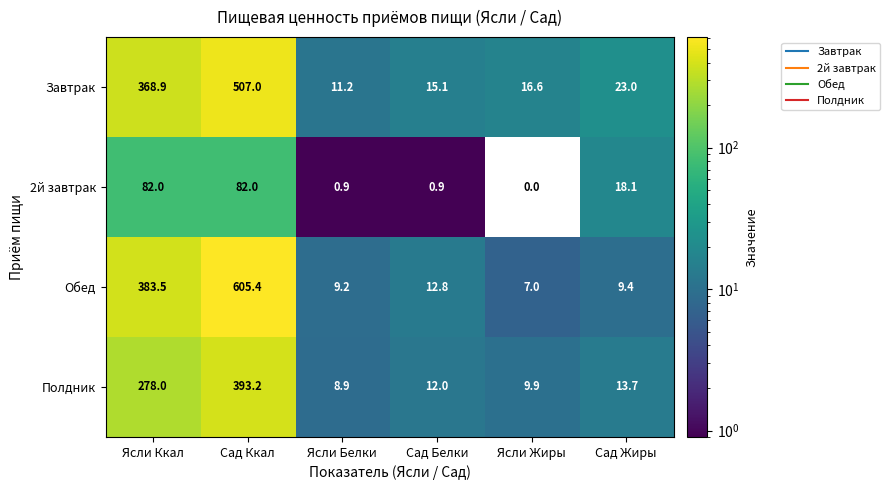

What is the total value across all series at Сад Жиры?

64.2